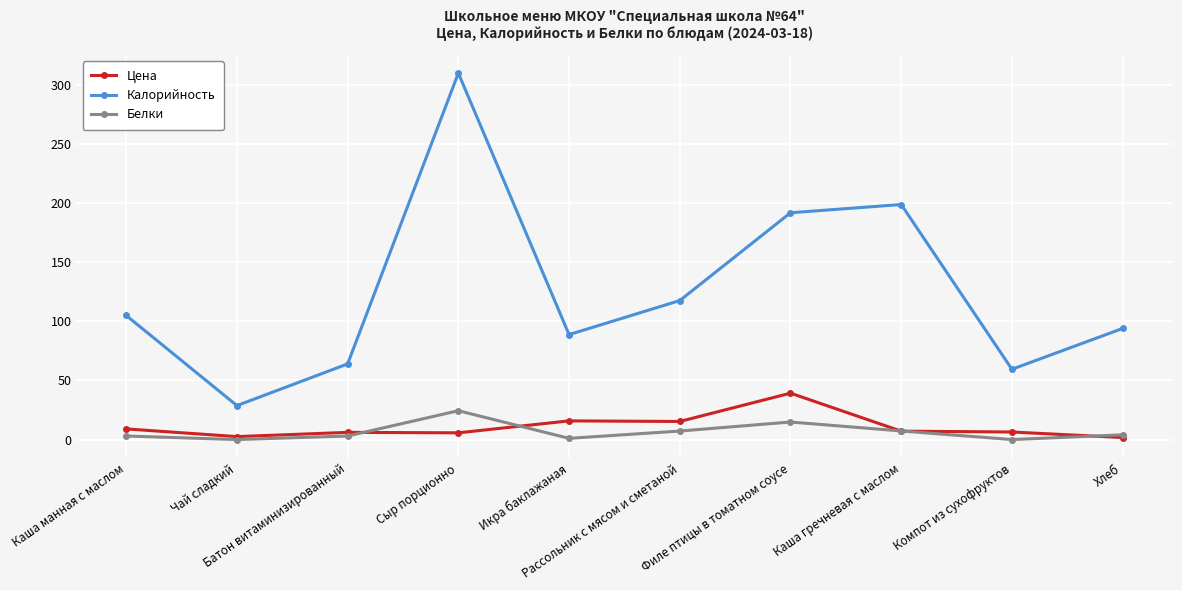

What is the average value of the Цена series?

10.9